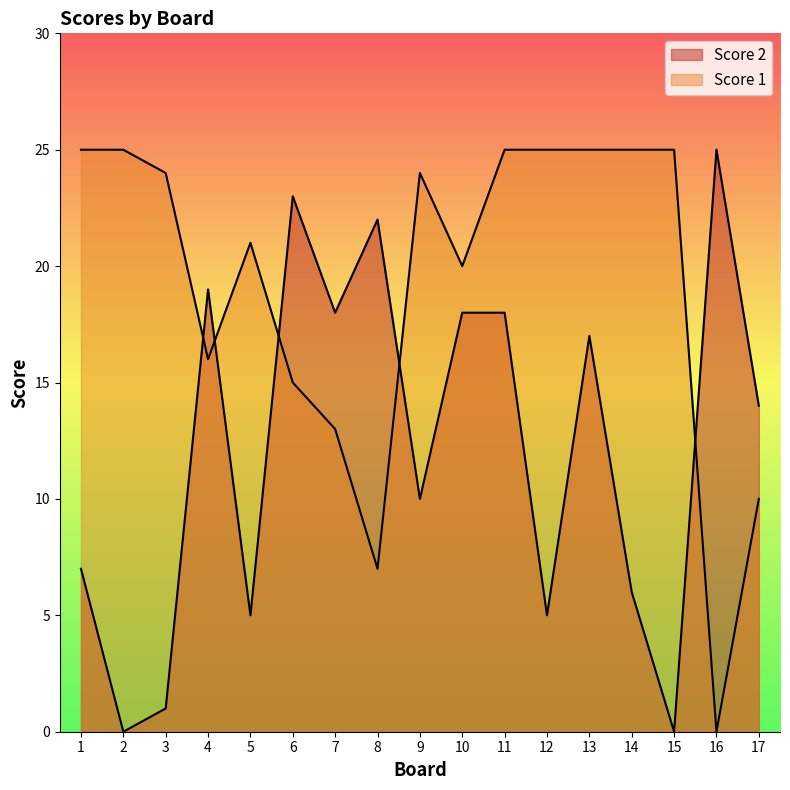

Count the number of data series in this chart.

2